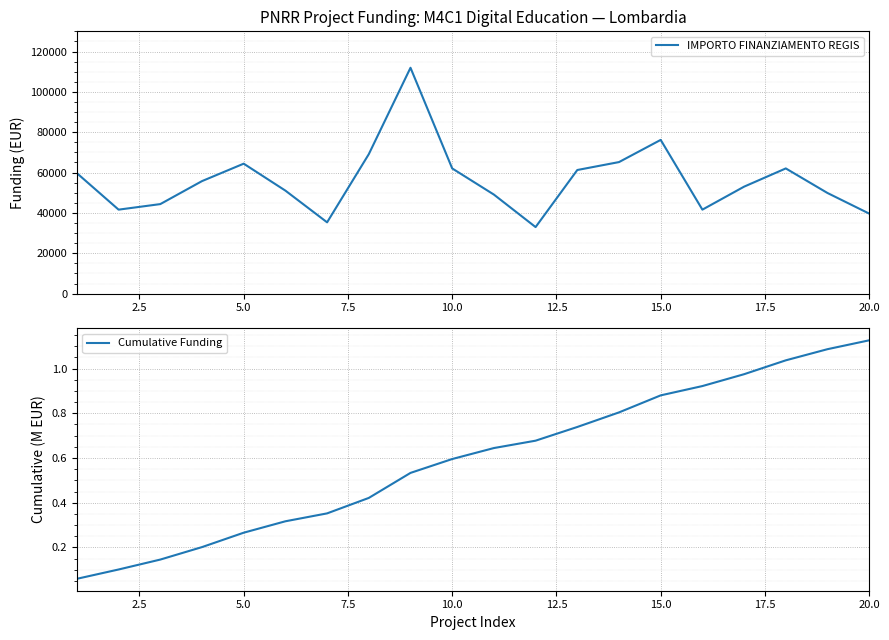

What is the value of the Cumulative Funding point at the 5th from the left?

0.3